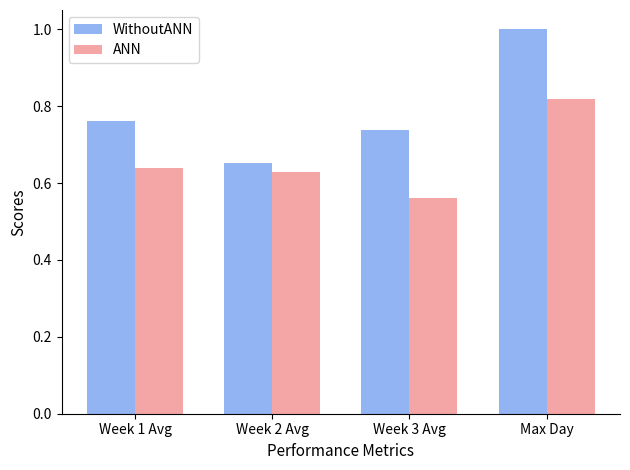

What is the difference between the WithoutANN values at Week 3 Avg and Week 2 Avg?

0.1